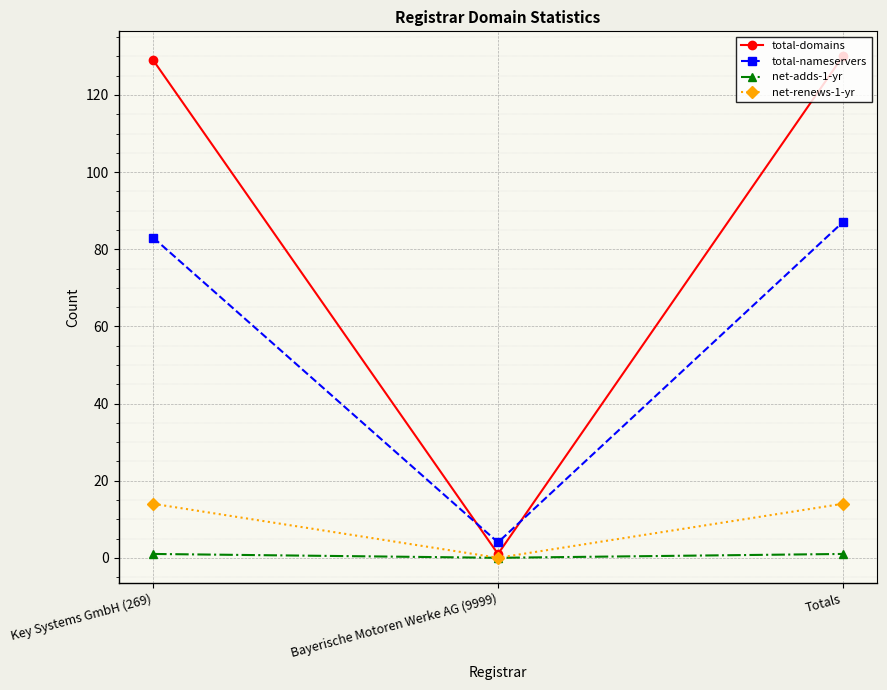

Which series has the largest total across all categories?

total-domains